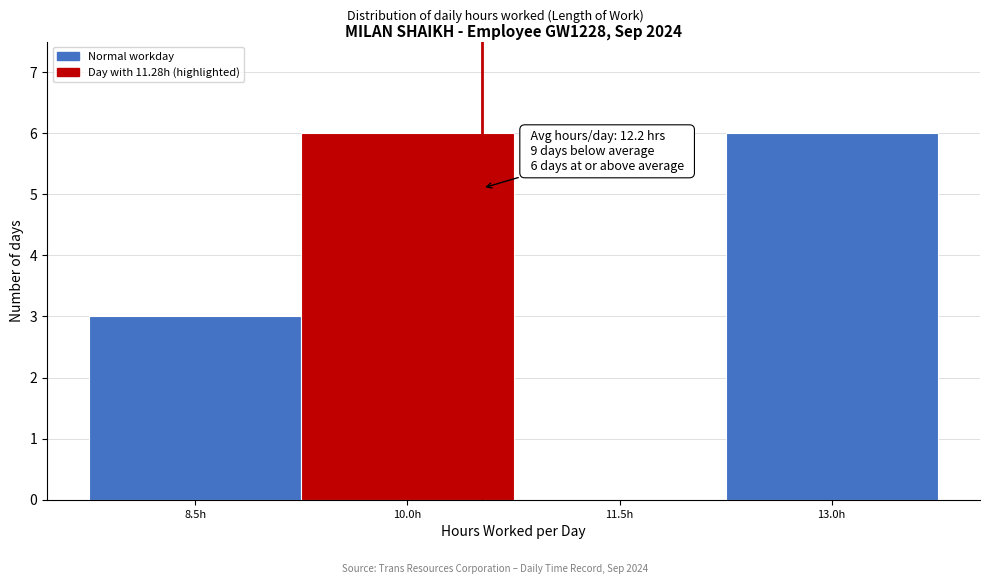

Reading left to right, extract all data points from this chart.

8.5h=3	10.0h=6	11.5h=0	13.0h=6